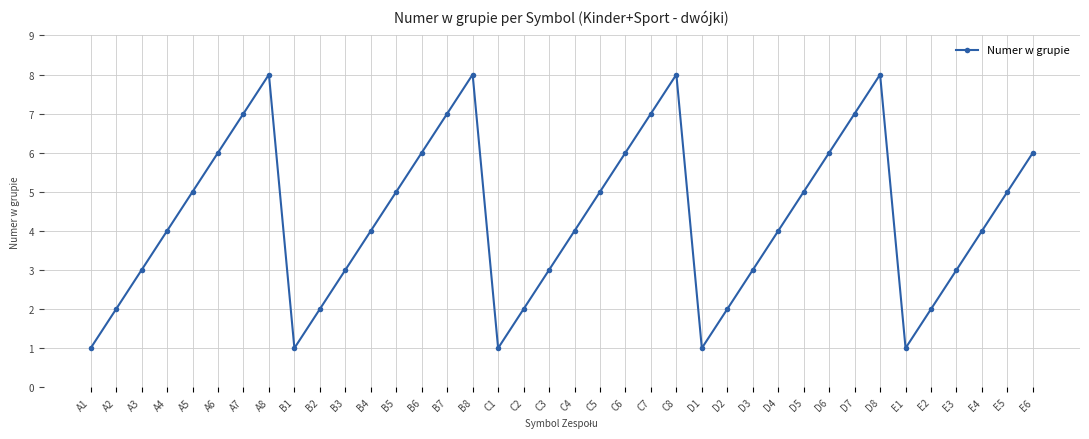

The value at D8 is 8. True or false?

True